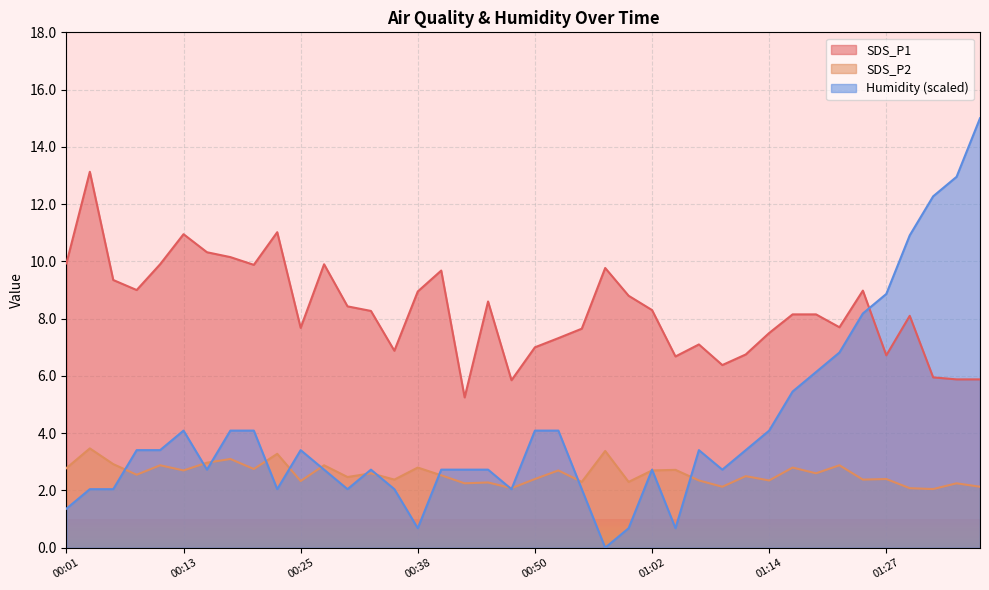

How many positive values does the Humidity series have?

39